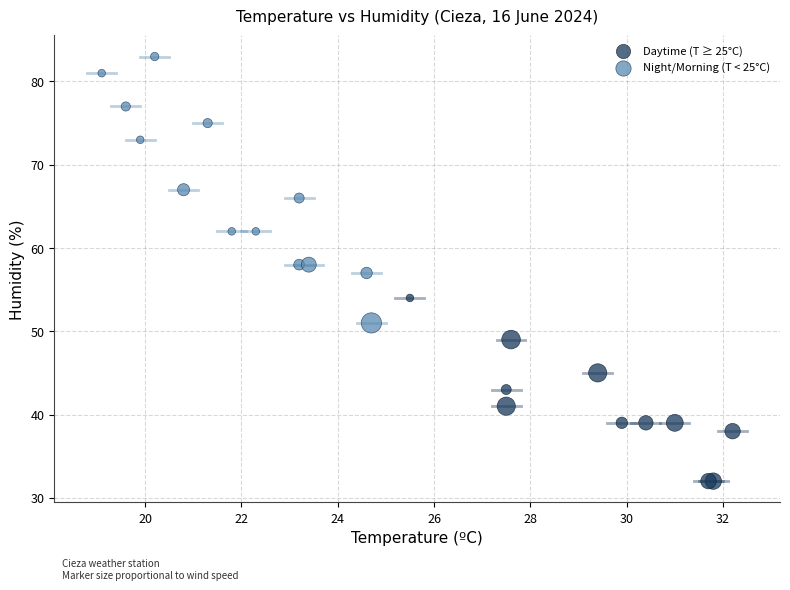

Which series has the widest spread of Y values?

Night/Morning (T < 25°C)